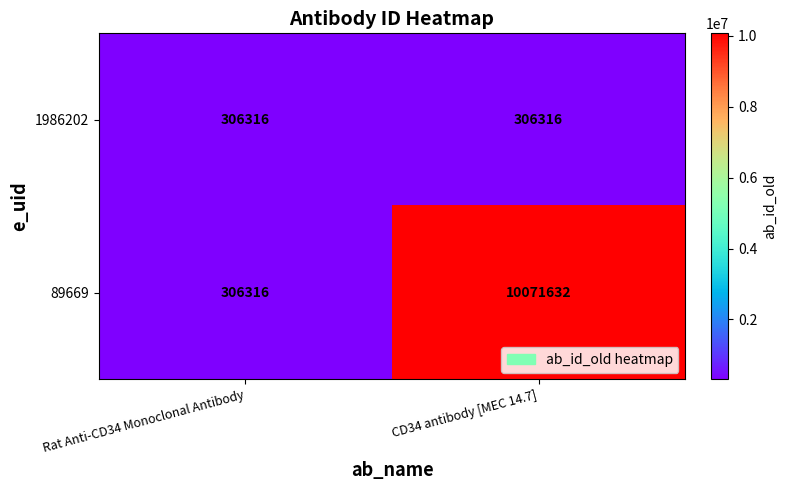

True or false: 1986202 has a value of 482063 at CD34 antibody [MEC 14.7].

False